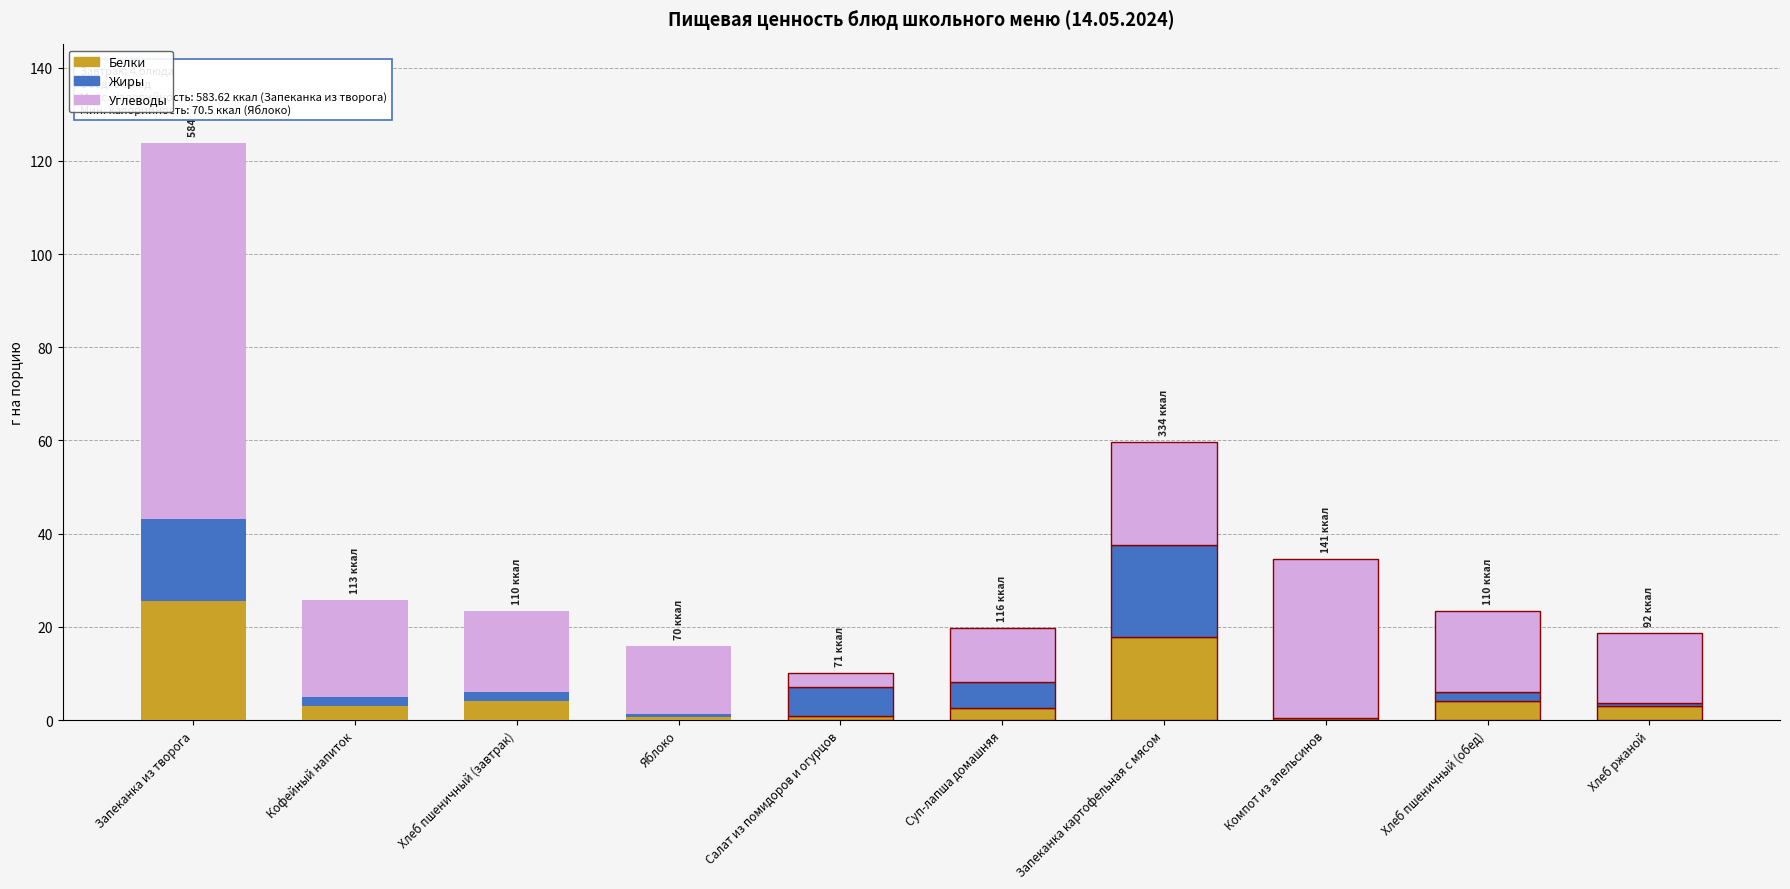

What are all the series names shown in the legend?

Белки, Жиры, Углеводы